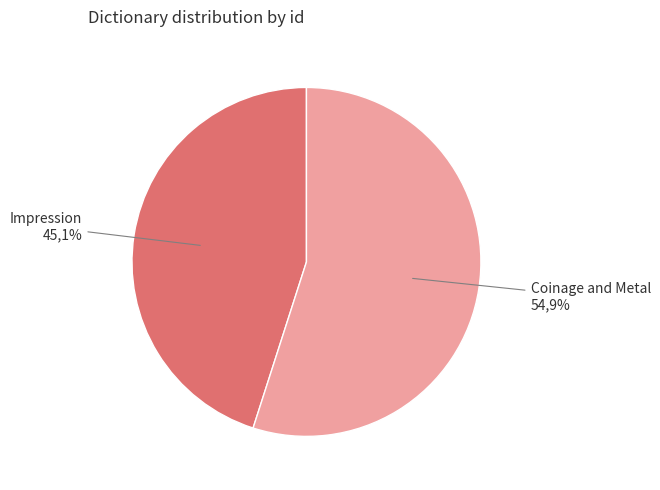

How much of the chart is everything except Coinage and Metal?

45.1%